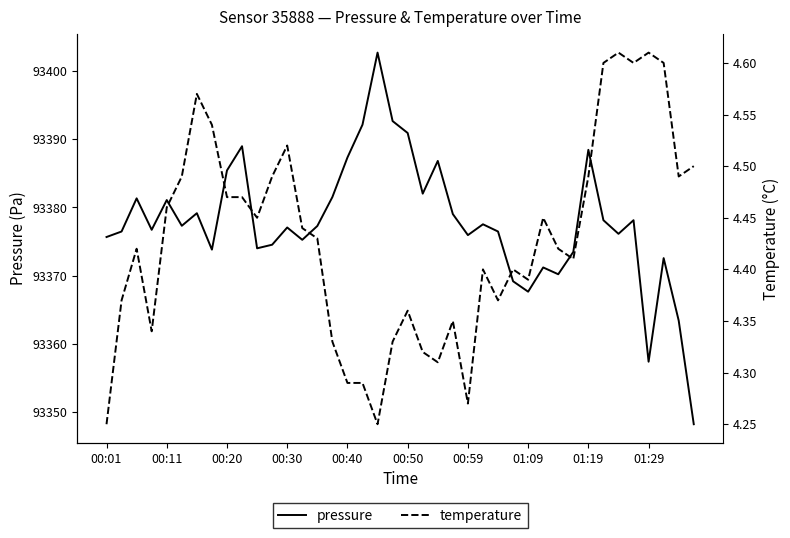

The value of temperature at 00:01 is 4.2. True or false?

True